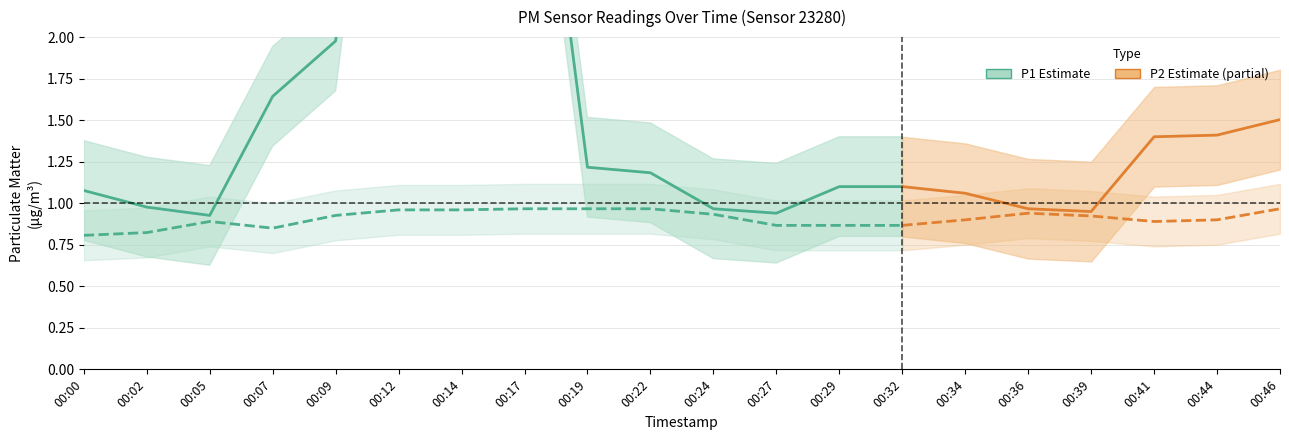

List the series in order of their overall mean, lowest first.

P2, P1